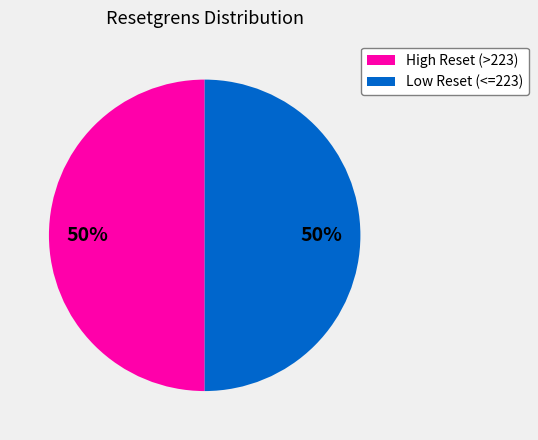

To the nearest percent, what is the average slice percentage?

50%